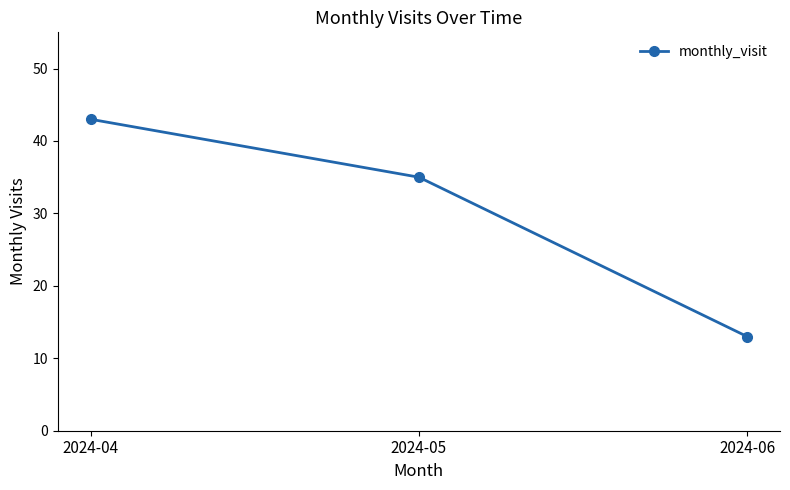

Reading left to right, what are all the values shown in this chart?

2024-04=43	2024-05=35	2024-06=13